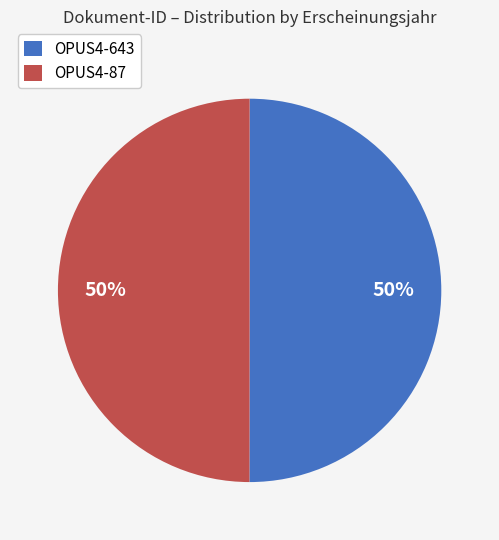

True or false: OPUS4-643 accounts for 50% of the total.

True